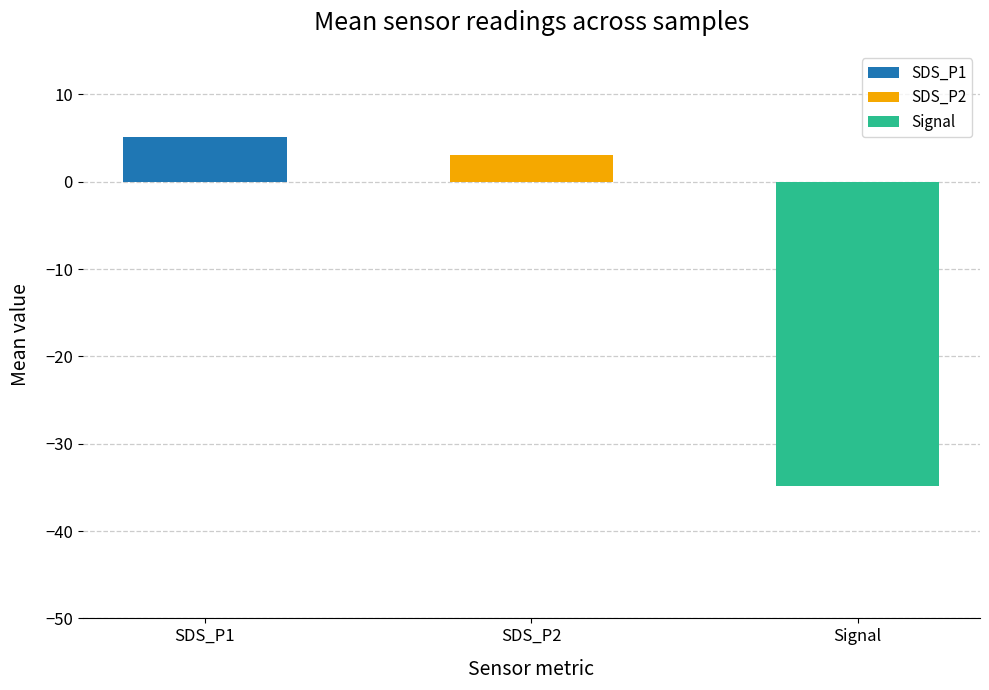

Between Signal mean and 14, which series saw the biggest shift?

SDS_P1